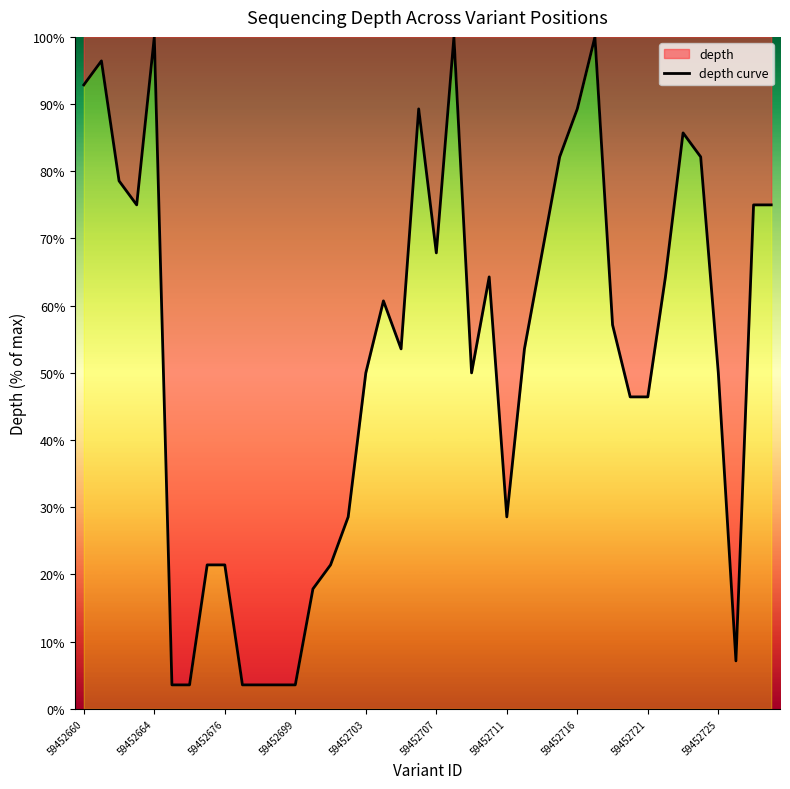

What value does the data have at 59452664?

100.0